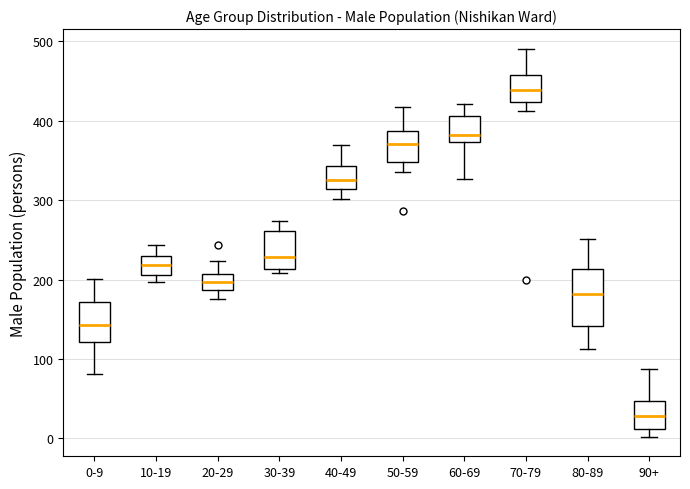

Where is the upper edge of the box for 90+ on the y-axis? The values are not printed on the chart, so give them approximately, as read against the axis.

50